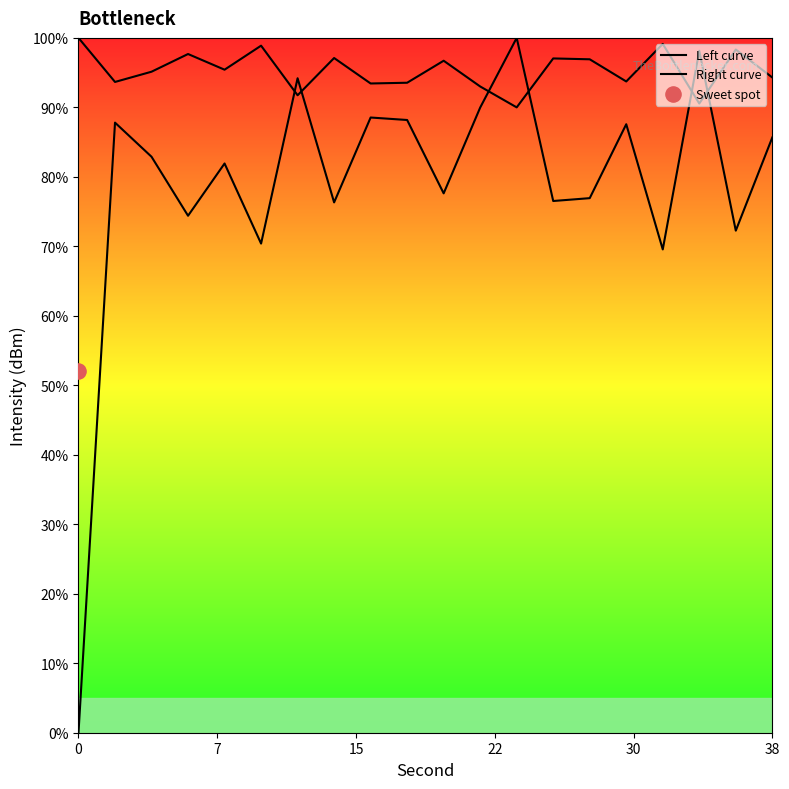

Is the value of Left curve at 13 greater than the value of Right curve at 18?

No